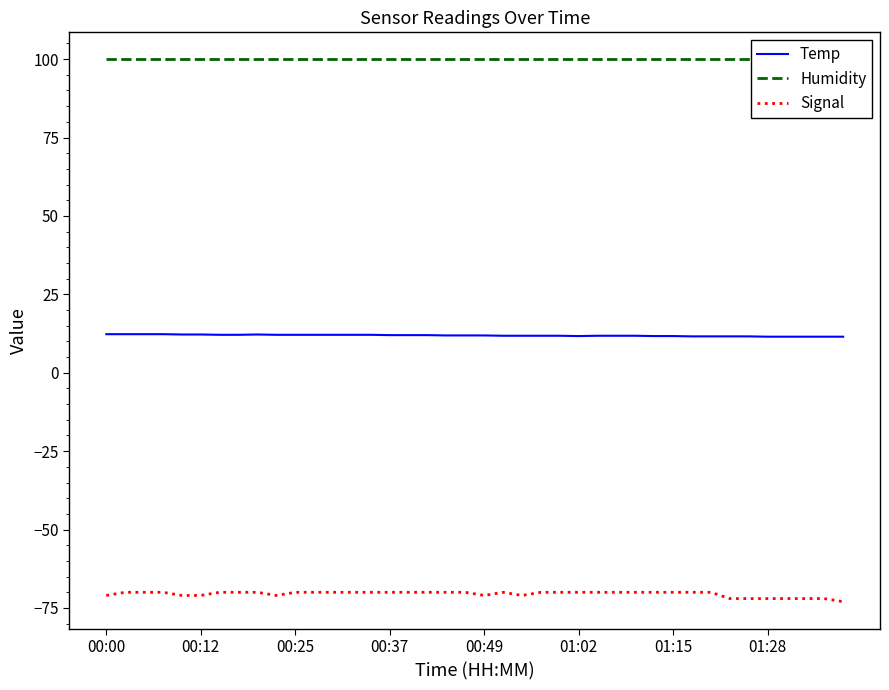

What are all the series names shown in the legend?

Temp, Humidity, Signal